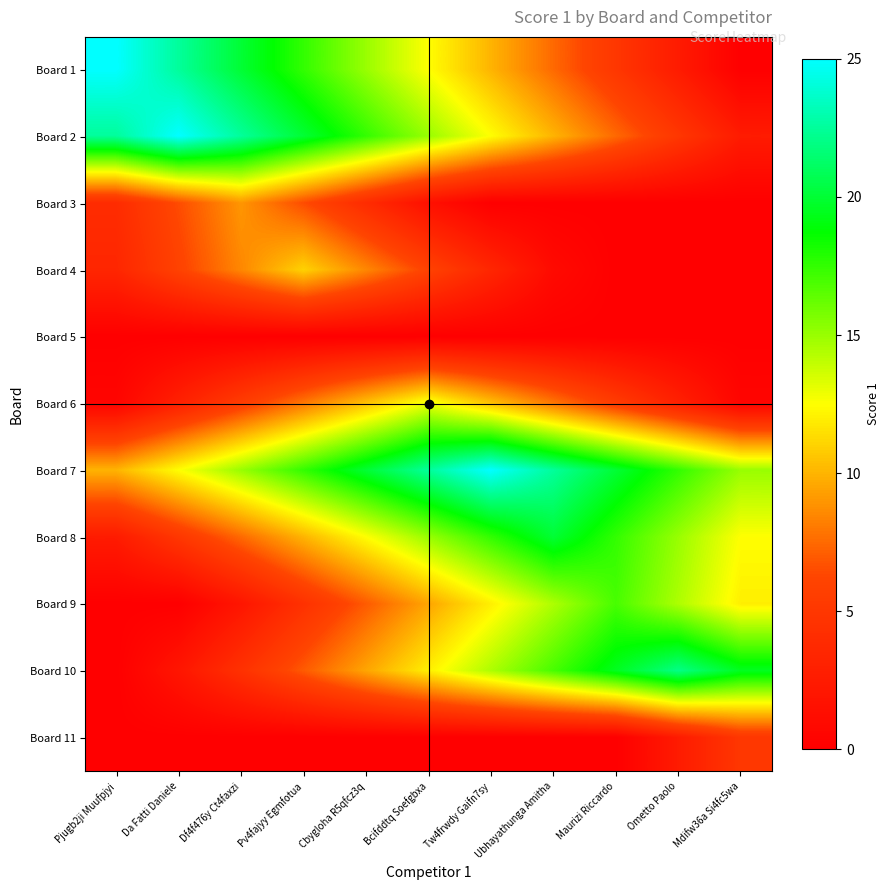

Which has a higher value, Cbygloha R5qfcz3q or Df4f476y Ct4faxzi?

Df4f476y Ct4faxzi